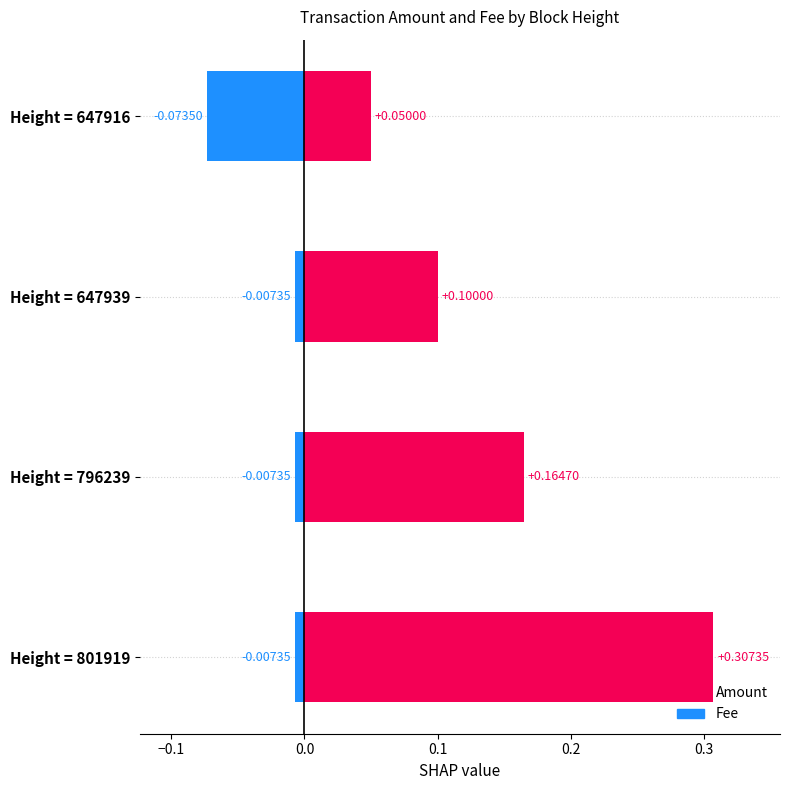

Is it true that Fee equals -0.0 at Height = 647939?

True